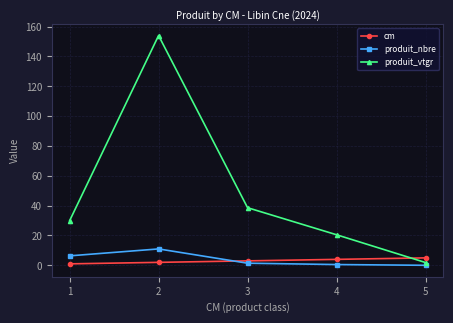

Which series has the largest range (max minus min)?

produit_vtgr